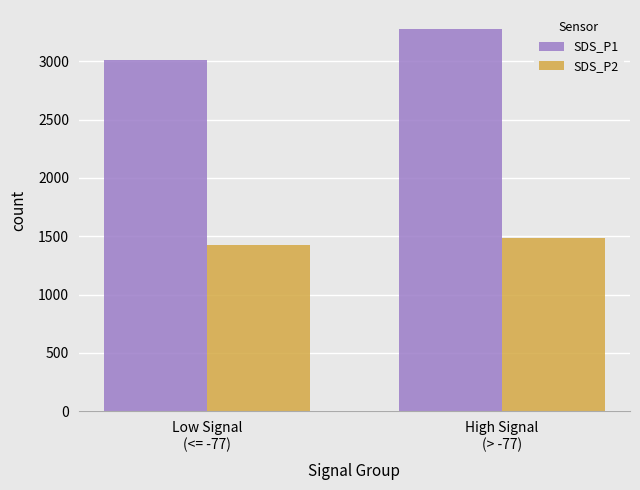

At High Signal
(> -77), list the series in order from largest to smallest.

SDS_P1, SDS_P2